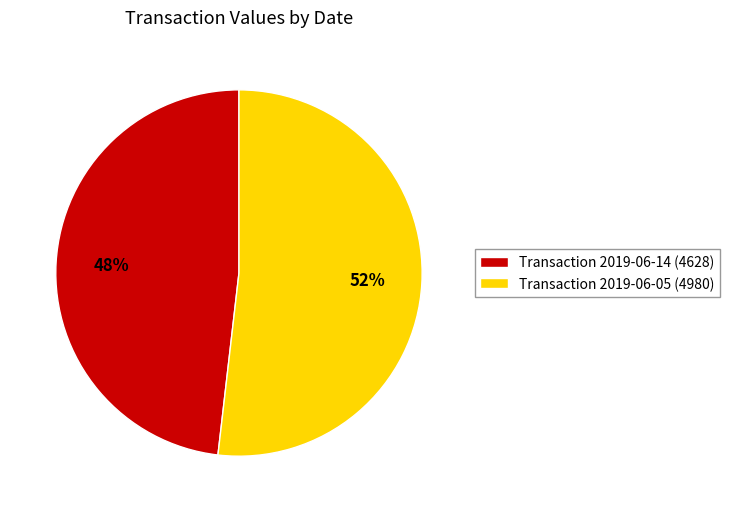

What is the largest slice in the pie chart?

Transaction 2019-06-05 (4980)